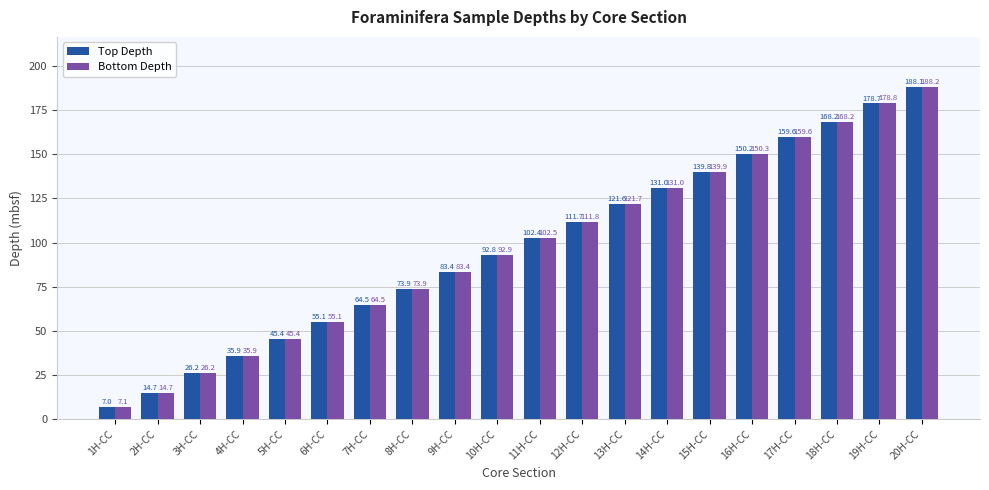

What is the total value across all series at 2H-CC?

29.4